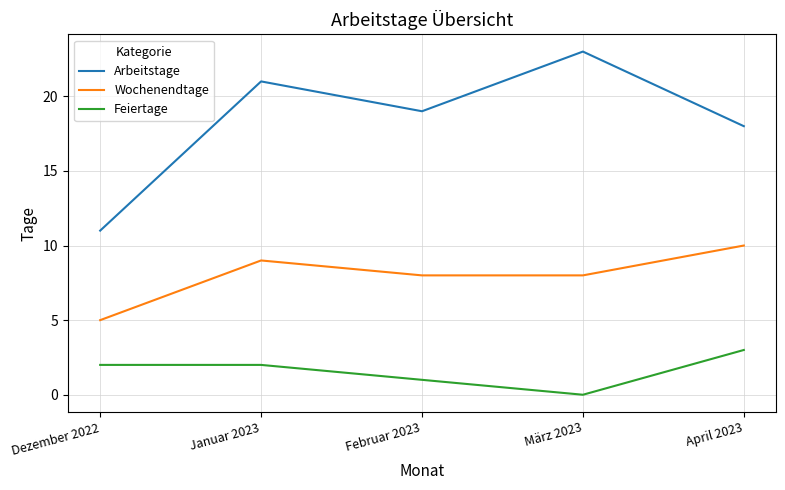

At Dezember 2022, list the series in order from smallest to largest.

Feiertage, Wochenendtage, Arbeitstage